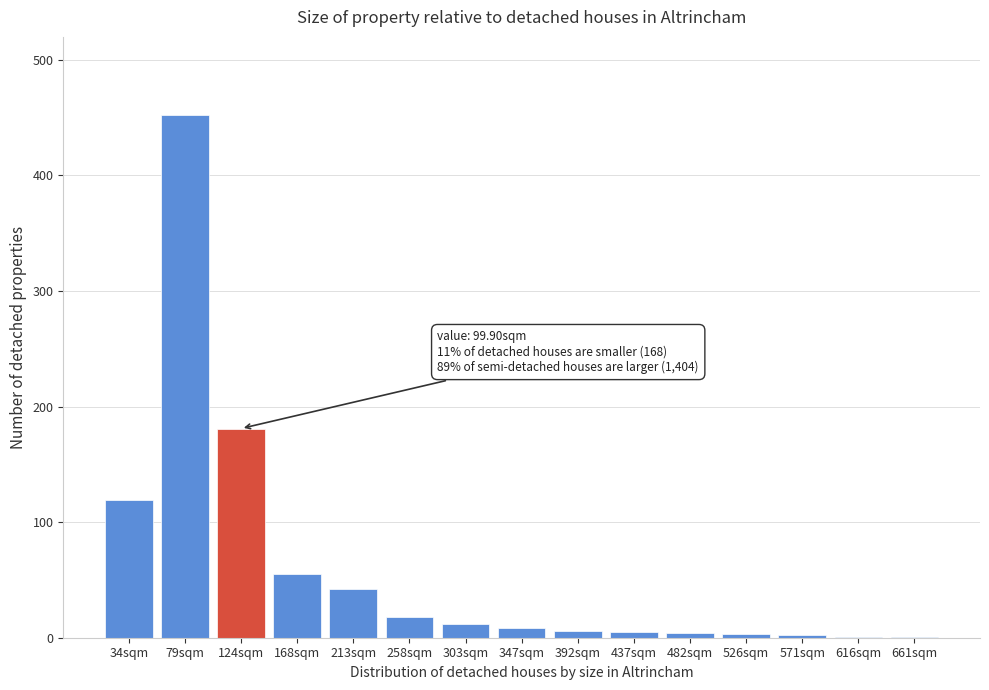

Which has a higher value, 34sqm or 213sqm?

34sqm